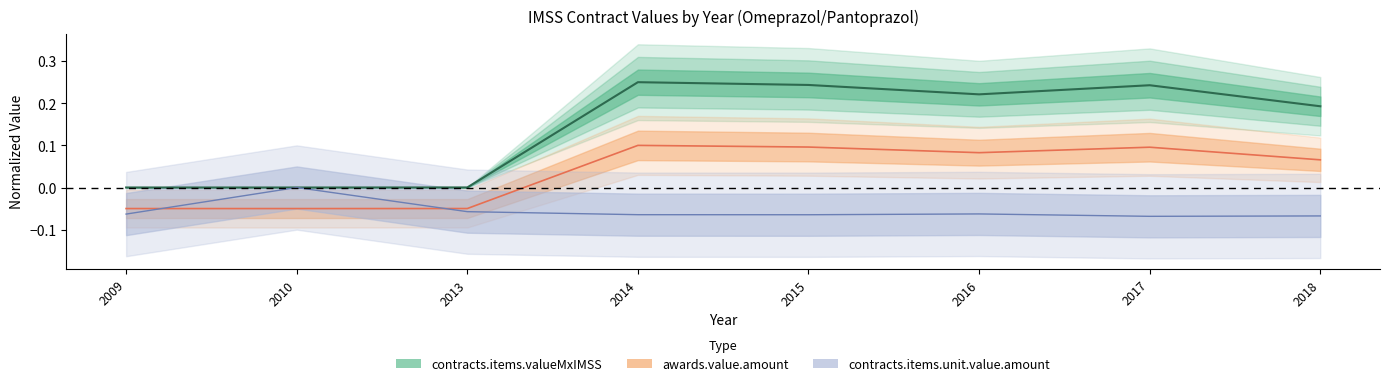

Which category has the lowest value across all series?

2017